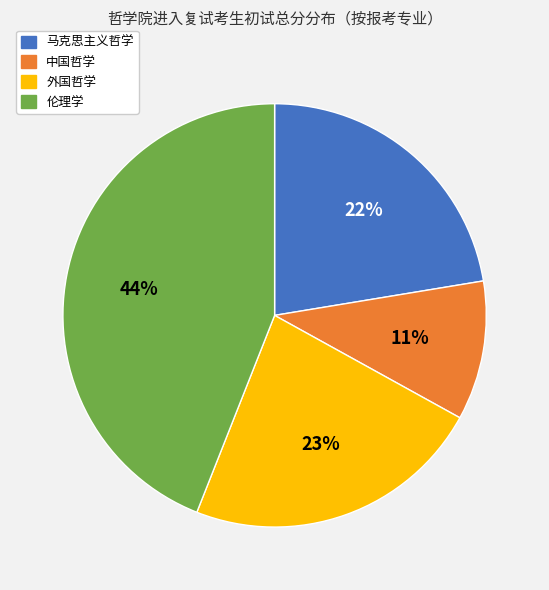

How many segments does this pie chart have?

4